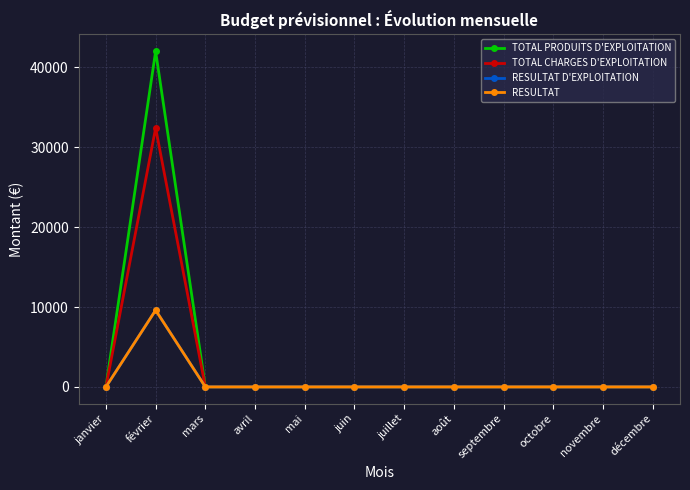

True or false: RESULTAT has more than 0 interior local peaks.

True